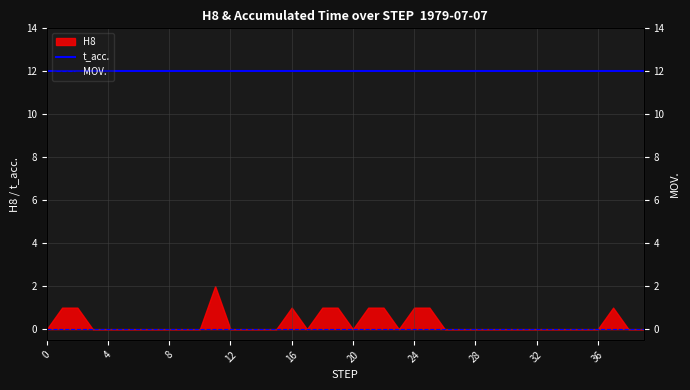

What is the value of the t_acc. point at the 30th from the left?

12